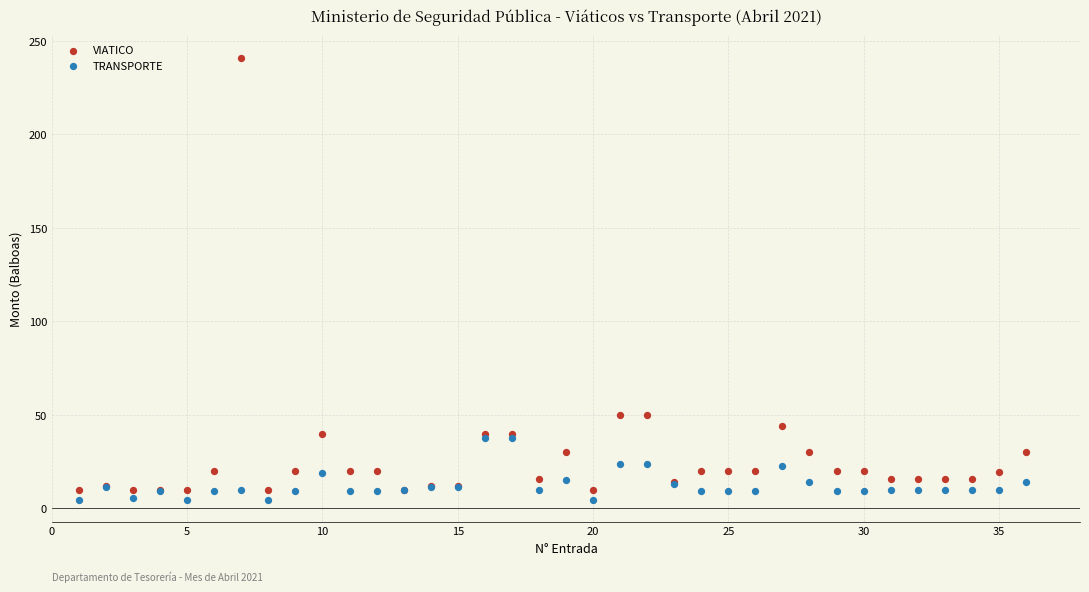

What are all the series names shown in the legend?

VIATICO, TRANSPORTE